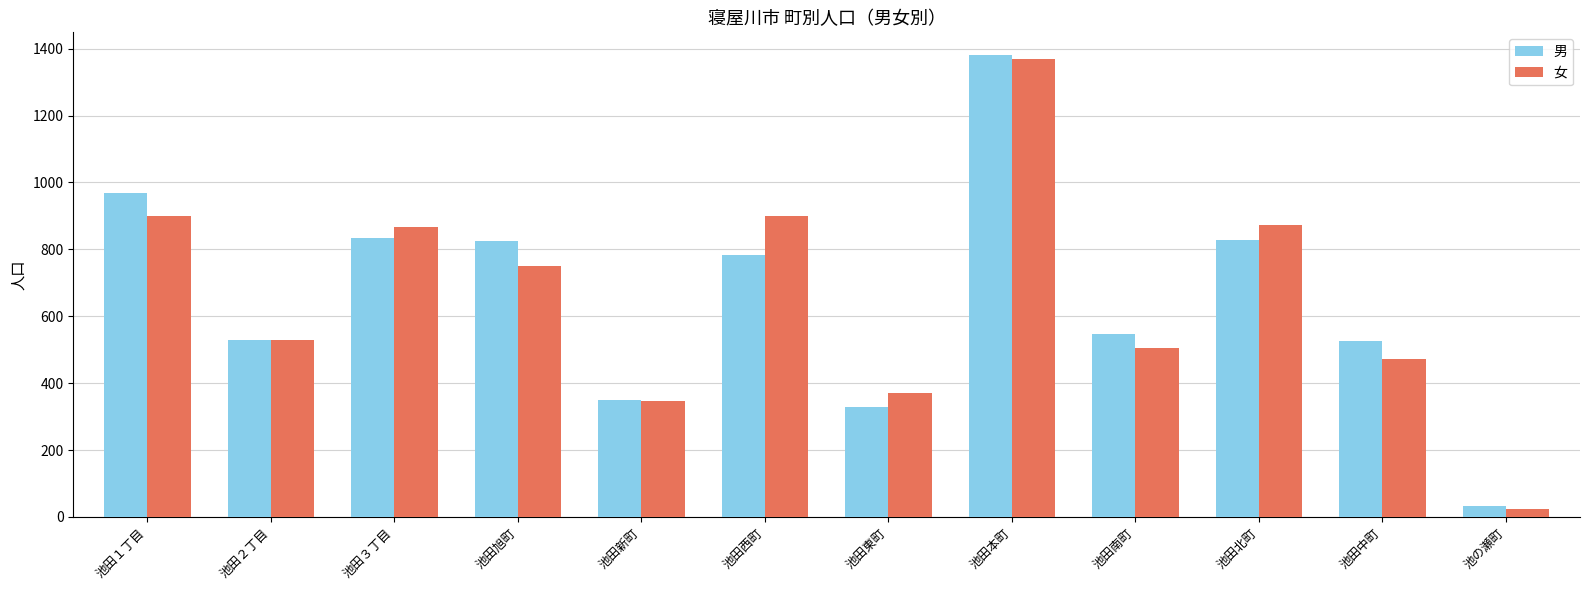

At which label does 男 reach its minimum?

池の瀬町